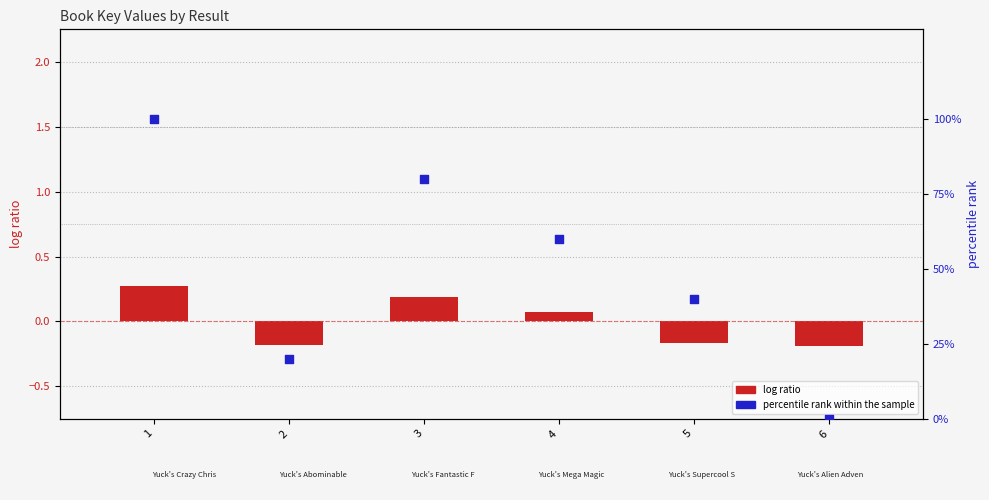

At how many categories does at least one series exceed 78?

2